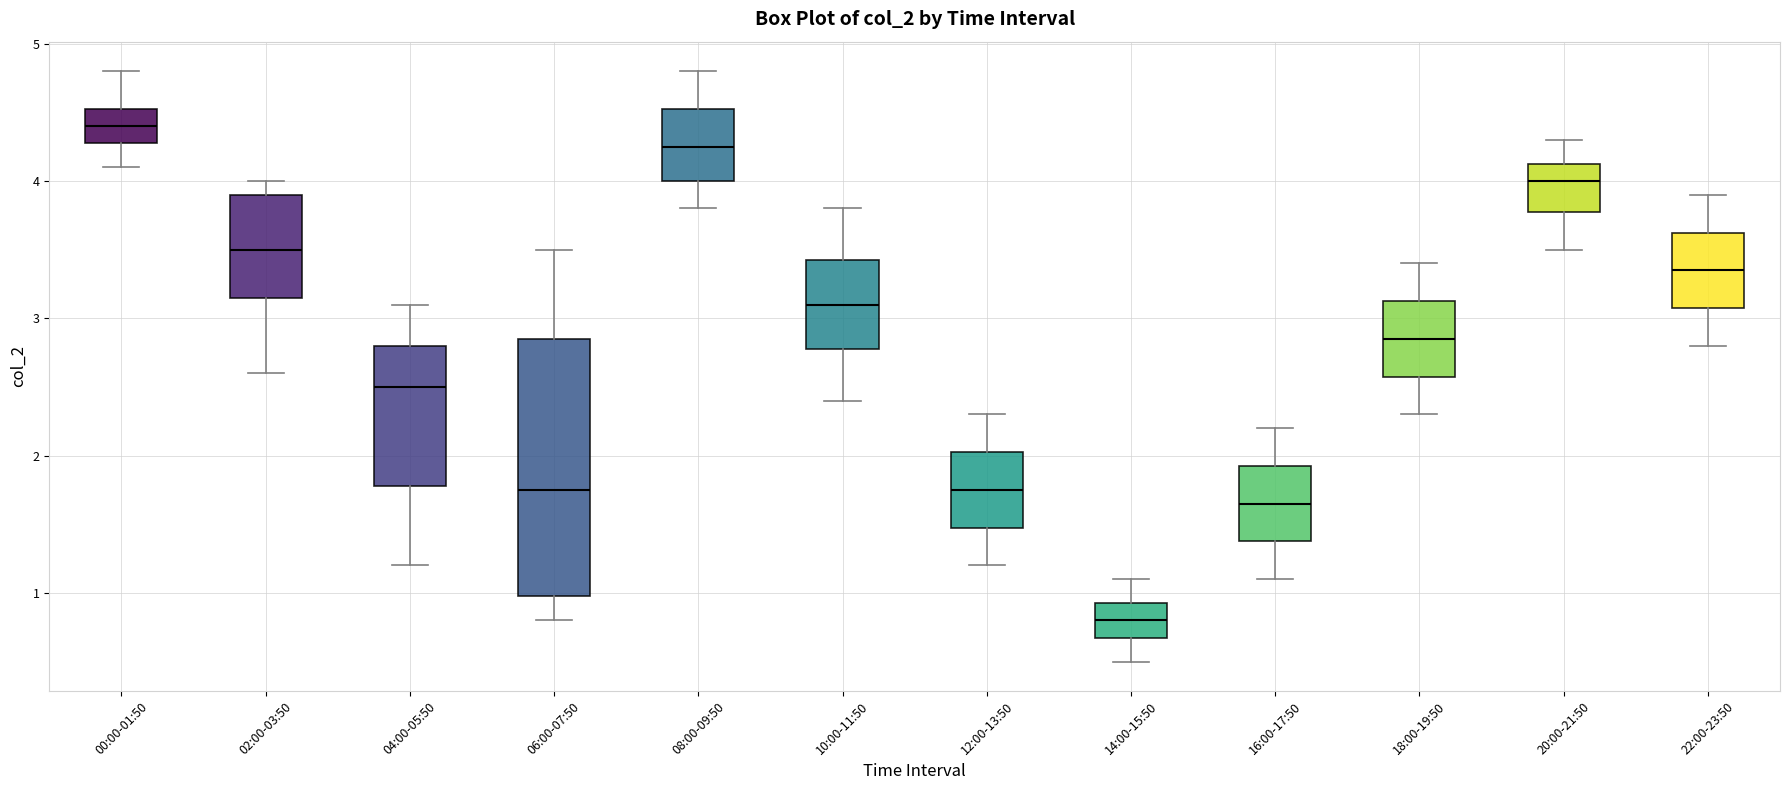

Comparing the boxes themselves (not the whiskers), which one is the tallest?

06:00-07:50